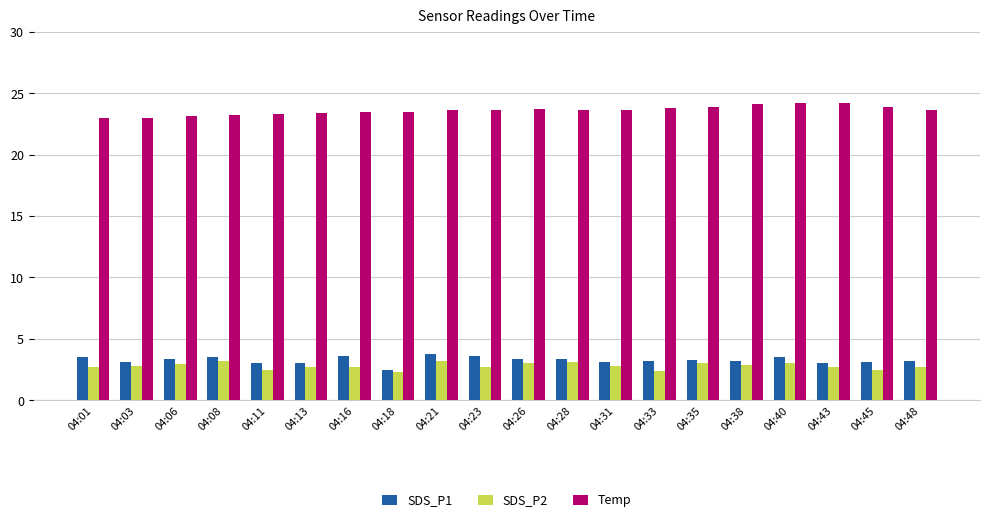

What is the minimum value shown in the chart?

2.3